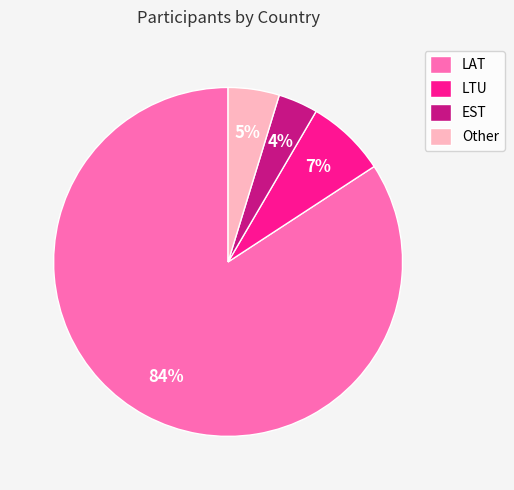

To the nearest percent, what percentage of the pie is LTU?

7%